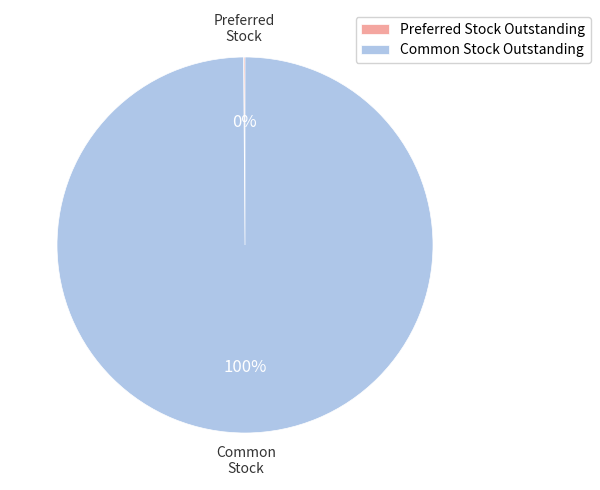

True or false: Common Stock Outstanding accounts for 85% of the total.

False